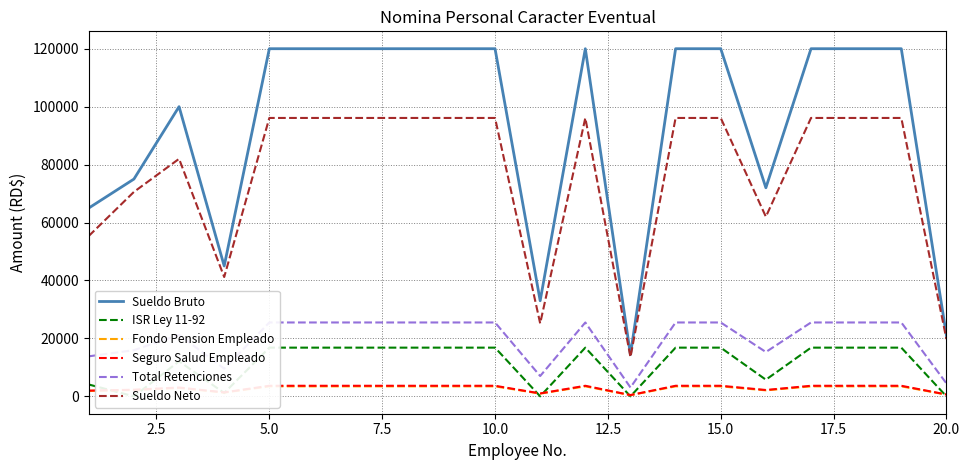

How many data points in ISR Ley 11-92 are above 16809?

12